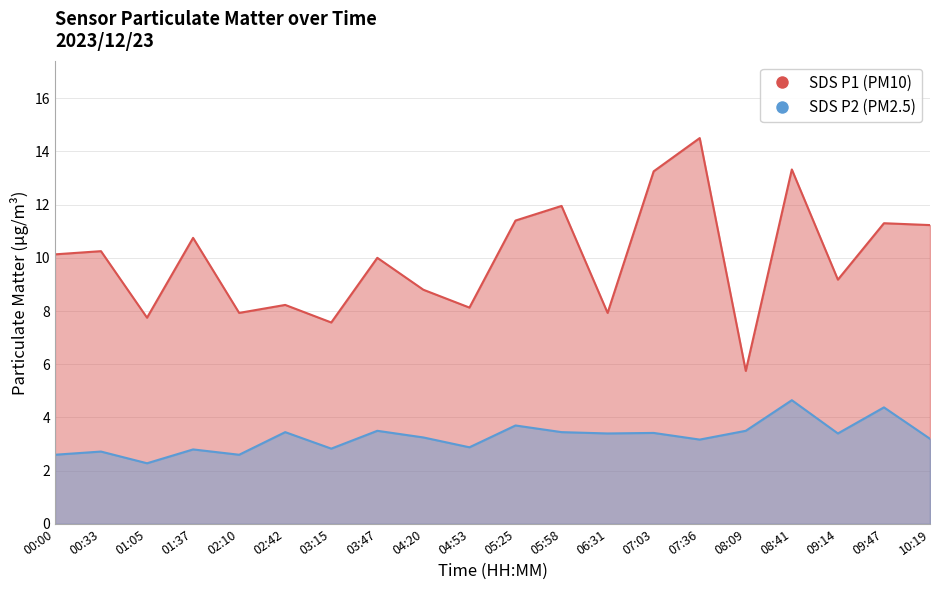

Reading right to left, what are all the values shown in this chart?

SDS_P1: 10:19=11.2	09:47=11.3	09:14=9.2	08:41=13.3	08:09=5.8	07:36=14.5	07:03=13.2	06:31=7.9	05:58=11.9	05:25=11.4	04:53=8.1	04:20=8.8	03:47=10.0	03:15=7.6	02:42=8.2	02:10=7.9	01:37=10.8	01:05=7.8	00:33=10.2	00:00=10.1
SDS_P2: 10:19=3.2	09:47=4.4	09:14=3.4	08:41=4.7	08:09=3.5	07:36=3.2	07:03=3.4	06:31=3.4	05:58=3.5	05:25=3.7	04:53=2.9	04:20=3.2	03:47=3.5	03:15=2.8	02:42=3.5	02:10=2.6	01:37=2.8	01:05=2.3	00:33=2.7	00:00=2.6